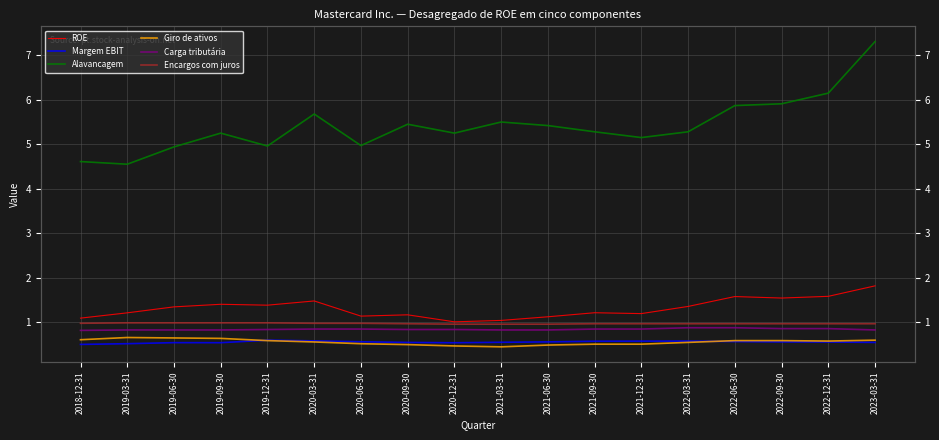

How many series are shown in this chart?

6